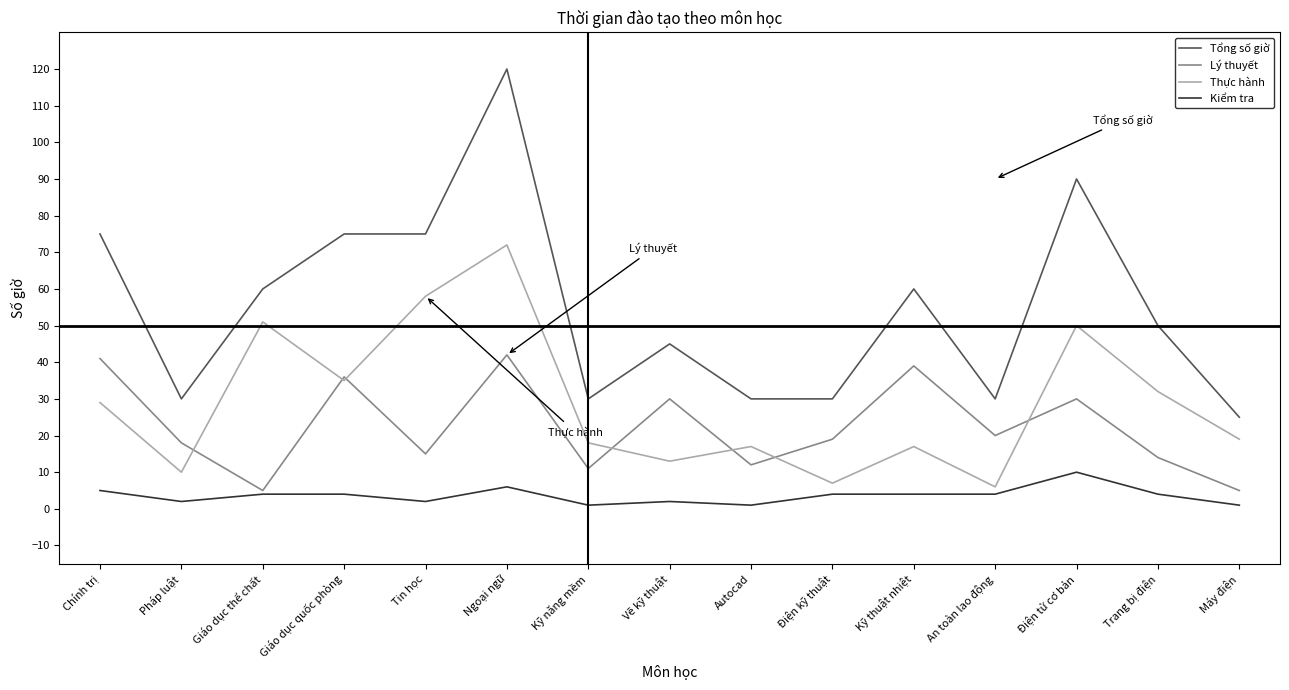

What position from the right is Vẽ kỹ thuật?

8